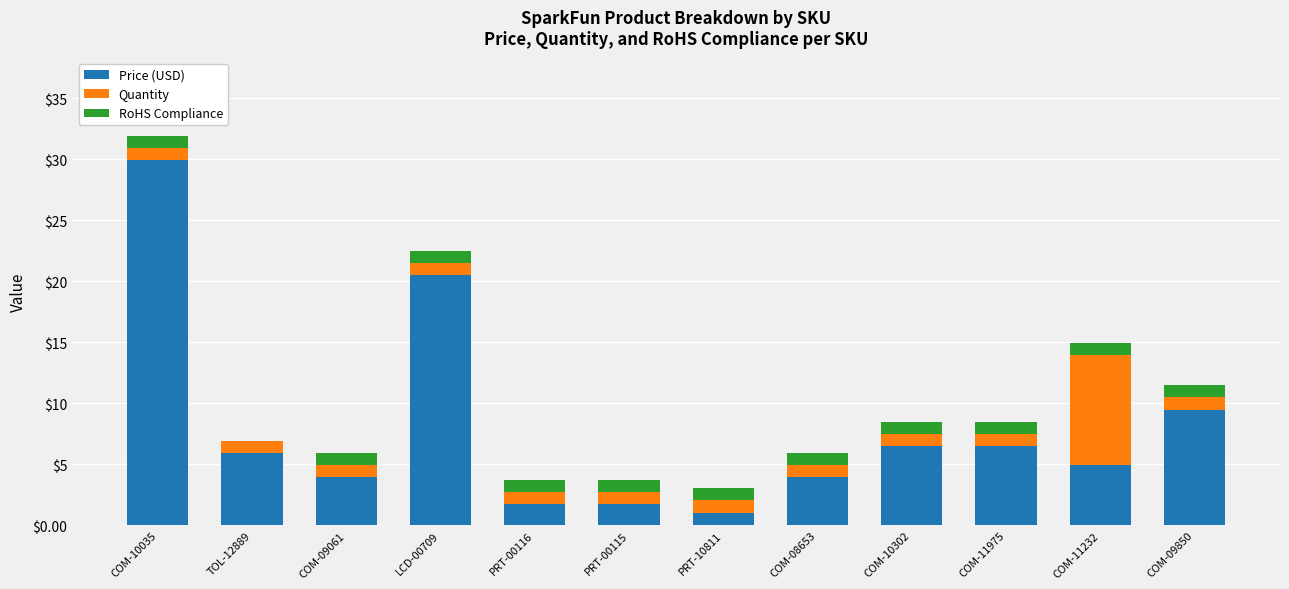

At which category is the sum across all series the highest?

COM-10035